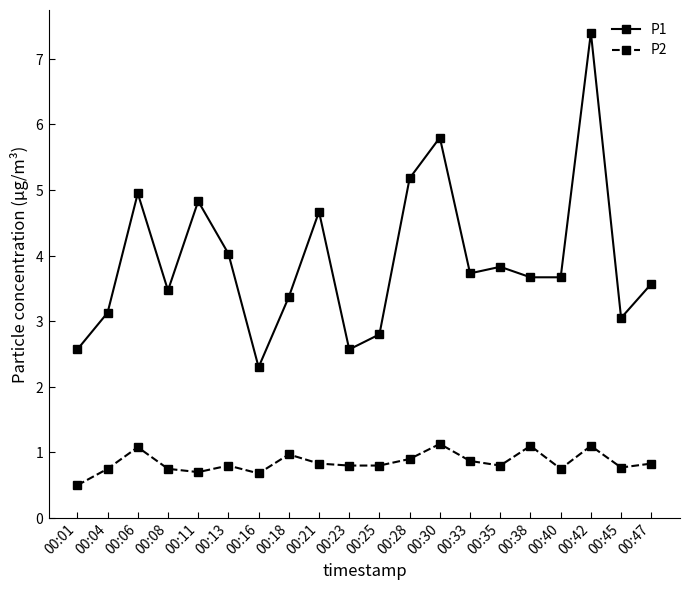

What is the total value across all series at 00:04?

3.9